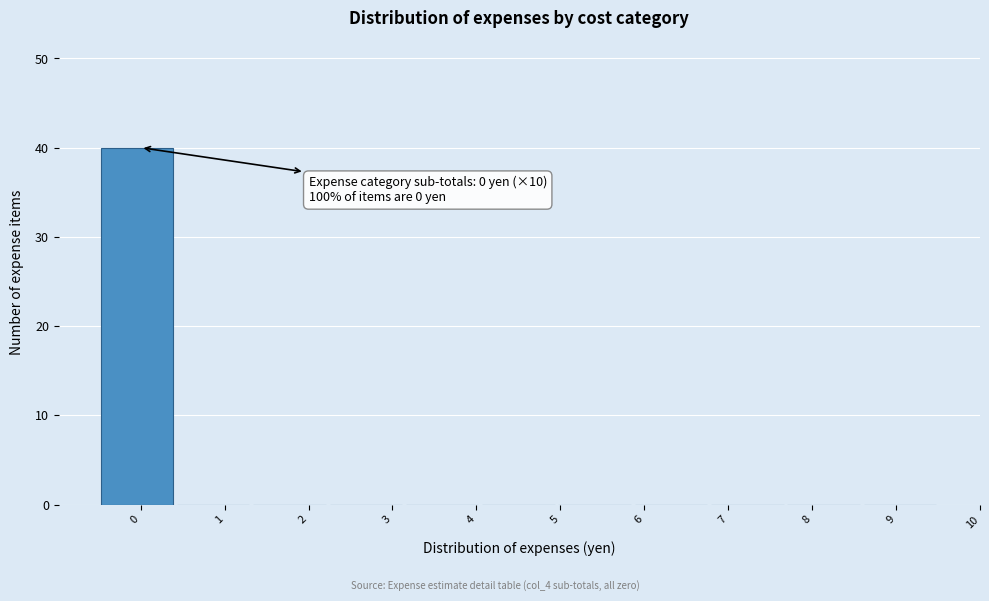

Which range on the x-axis has the tallest bar?

-0.5 to 0.4